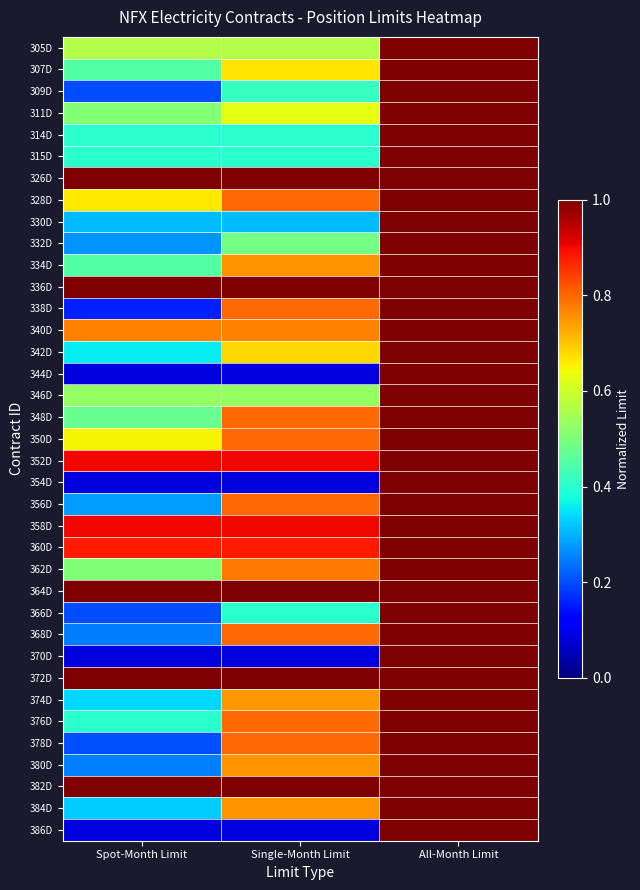

Reading left to right, extract all data points from this chart.

305D: Spot-Month Limit=0.6	Single-Month Limit=0.6	All-Month Limit=1.0
307D: Spot-Month Limit=0.5	Single-Month Limit=0.7	All-Month Limit=1.0
309D: Spot-Month Limit=0.2	Single-Month Limit=0.4	All-Month Limit=1.0
311D: Spot-Month Limit=0.5	Single-Month Limit=0.6	All-Month Limit=1.0
314D: Spot-Month Limit=0.4	Single-Month Limit=0.4	All-Month Limit=1.0
315D: Spot-Month Limit=0.4	Single-Month Limit=0.4	All-Month Limit=1.0
326D: Spot-Month Limit=1.0	Single-Month Limit=1.0	All-Month Limit=1.0
328D: Spot-Month Limit=0.7	Single-Month Limit=0.8	All-Month Limit=1.0
330D: Spot-Month Limit=0.3	Single-Month Limit=0.3	All-Month Limit=1.0
332D: Spot-Month Limit=0.3	Single-Month Limit=0.5	All-Month Limit=1.0
334D: Spot-Month Limit=0.5	Single-Month Limit=0.8	All-Month Limit=1.0
336D: Spot-Month Limit=1.0	Single-Month Limit=1.0	All-Month Limit=1.0
338D: Spot-Month Limit=0.2	Single-Month Limit=0.8	All-Month Limit=1.0
340D: Spot-Month Limit=0.8	Single-Month Limit=0.8	All-Month Limit=1.0
342D: Spot-Month Limit=0.4	Single-Month Limit=0.7	All-Month Limit=1.0
344D: Spot-Month Limit=0.1	Single-Month Limit=0.1	All-Month Limit=1.0
346D: Spot-Month Limit=0.5	Single-Month Limit=0.5	All-Month Limit=1.0
348D: Spot-Month Limit=0.5	Single-Month Limit=0.8	All-Month Limit=1.0
350D: Spot-Month Limit=0.6	Single-Month Limit=0.8	All-Month Limit=1.0
352D: Spot-Month Limit=0.9	Single-Month Limit=0.9	All-Month Limit=1.0
354D: Spot-Month Limit=0.1	Single-Month Limit=0.1	All-Month Limit=1.0
356D: Spot-Month Limit=0.3	Single-Month Limit=0.8	All-Month Limit=1.0
358D: Spot-Month Limit=0.9	Single-Month Limit=0.9	All-Month Limit=1.0
360D: Spot-Month Limit=0.9	Single-Month Limit=0.9	All-Month Limit=1.0
362D: Spot-Month Limit=0.5	Single-Month Limit=0.8	All-Month Limit=1.0
364D: Spot-Month Limit=1.0	Single-Month Limit=1.0	All-Month Limit=1.0
366D: Spot-Month Limit=0.2	Single-Month Limit=0.4	All-Month Limit=1.0
368D: Spot-Month Limit=0.2	Single-Month Limit=0.8	All-Month Limit=1.0
370D: Spot-Month Limit=0.1	Single-Month Limit=0.1	All-Month Limit=1.0
372D: Spot-Month Limit=1.0	Single-Month Limit=1.0	All-Month Limit=1.0
374D: Spot-Month Limit=0.3	Single-Month Limit=0.7	All-Month Limit=1.0
376D: Spot-Month Limit=0.4	Single-Month Limit=0.8	All-Month Limit=1.0
378D: Spot-Month Limit=0.2	Single-Month Limit=0.8	All-Month Limit=1.0
380D: Spot-Month Limit=0.3	Single-Month Limit=0.8	All-Month Limit=1.0
382D: Spot-Month Limit=1.0	Single-Month Limit=1.0	All-Month Limit=1.0
384D: Spot-Month Limit=0.3	Single-Month Limit=0.8	All-Month Limit=1.0
386D: Spot-Month Limit=0.1	Single-Month Limit=0.1	All-Month Limit=1.0